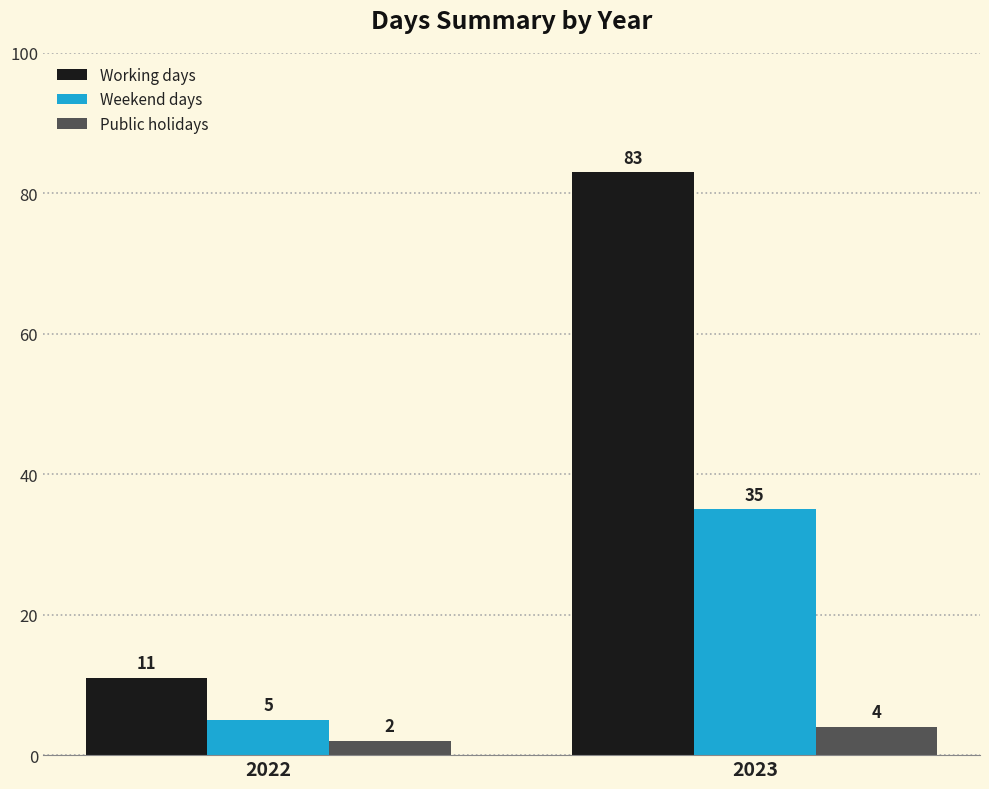

What is the maximum value shown in the chart?

83